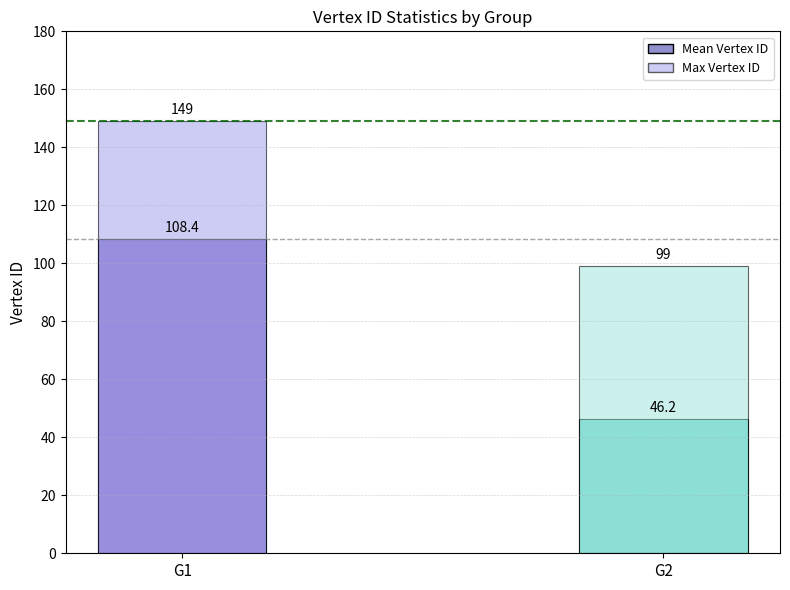

Reading left to right, what are all the values shown in this chart?

Mean Vertex ID: 108.4	46.2
Max Vertex ID: 149.0	99.0